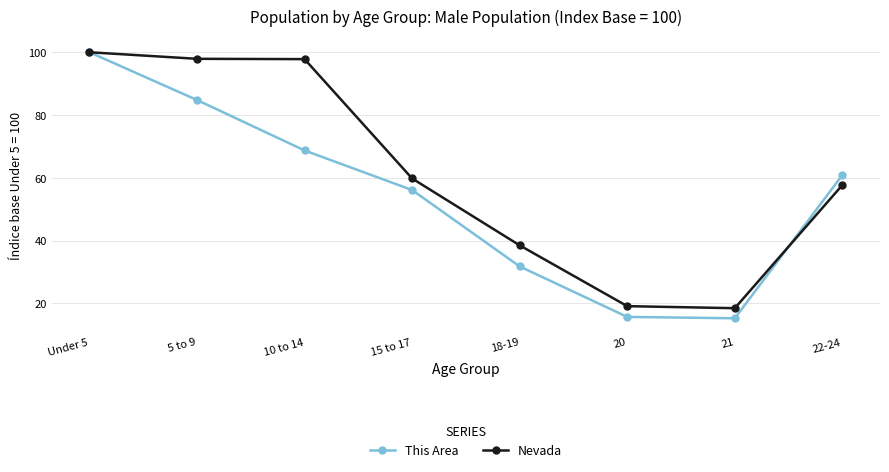

How many data points in Nevada are less than 59?

4